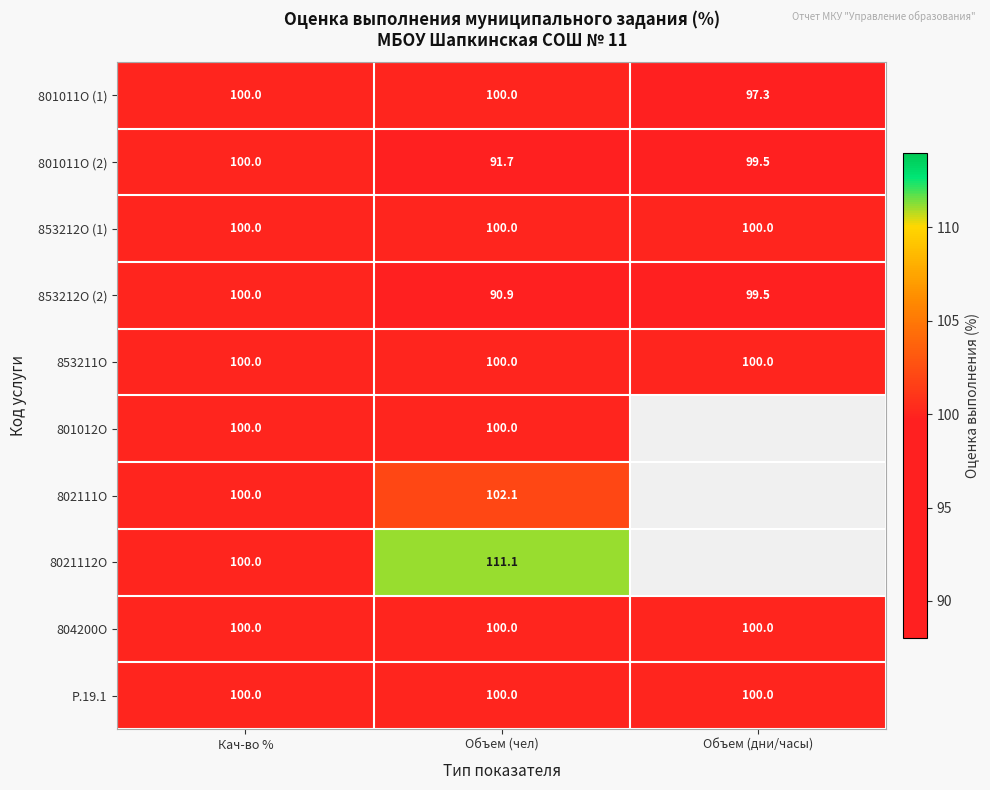

The 8021112О series shows 52.0 at Кач-во %. True or false?

False